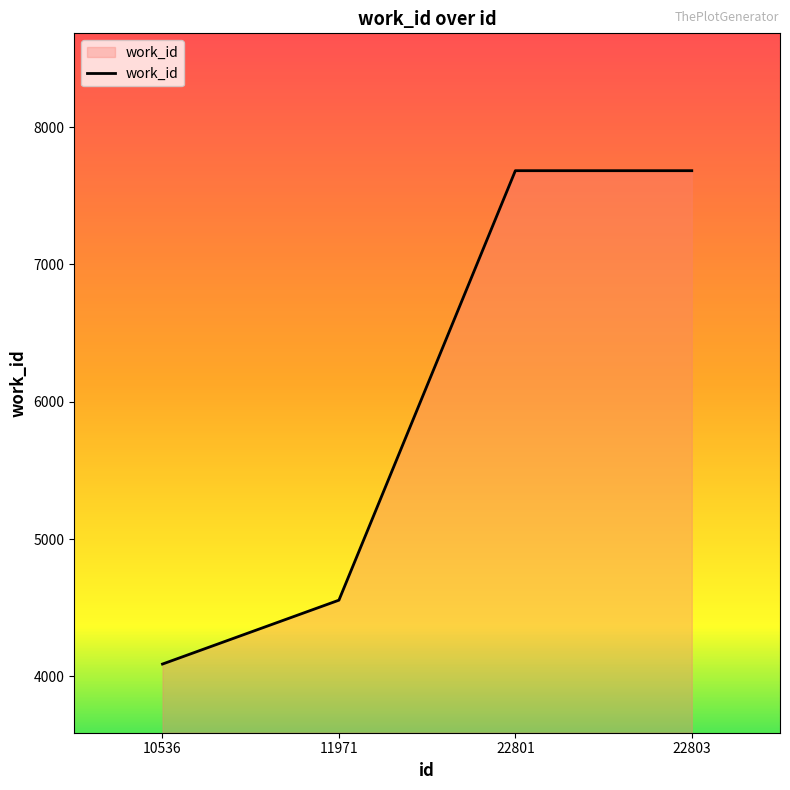

What is the change in value from 10536 to 11971?

+465